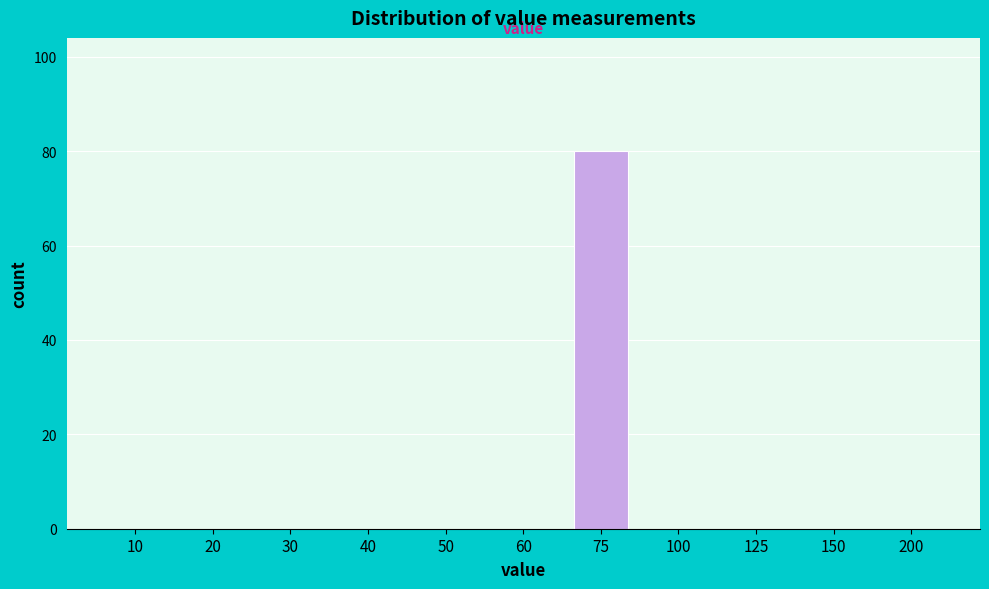

Reading left to right, list all the values displayed in this chart.

10=0	20=0	30=0	40=0	50=0	60=0	75=80	100=0	125=0	150=0	200=0